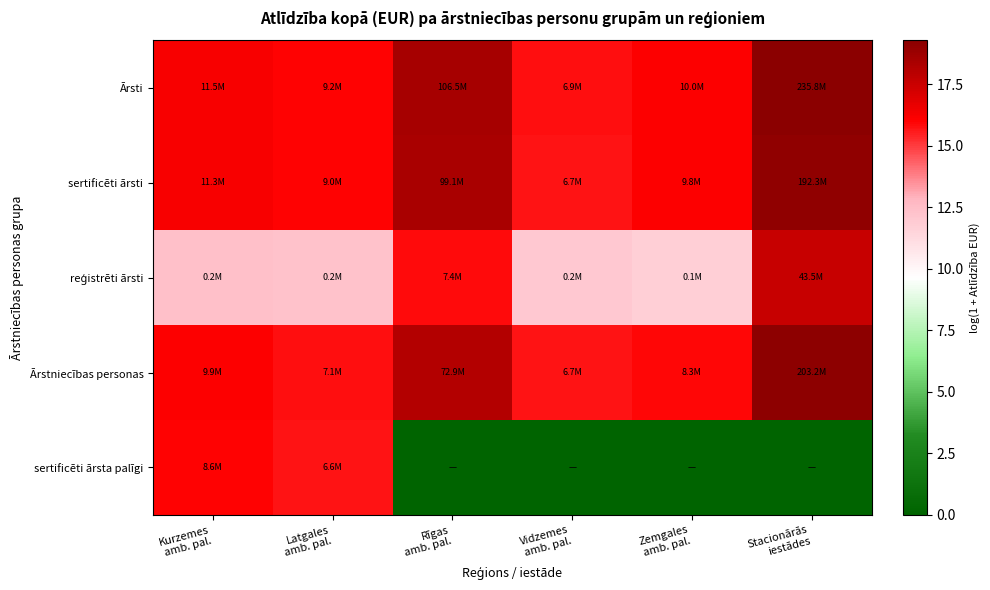

Which label corresponds to the smallest value in the chart?

Rīgas
amb. pal.